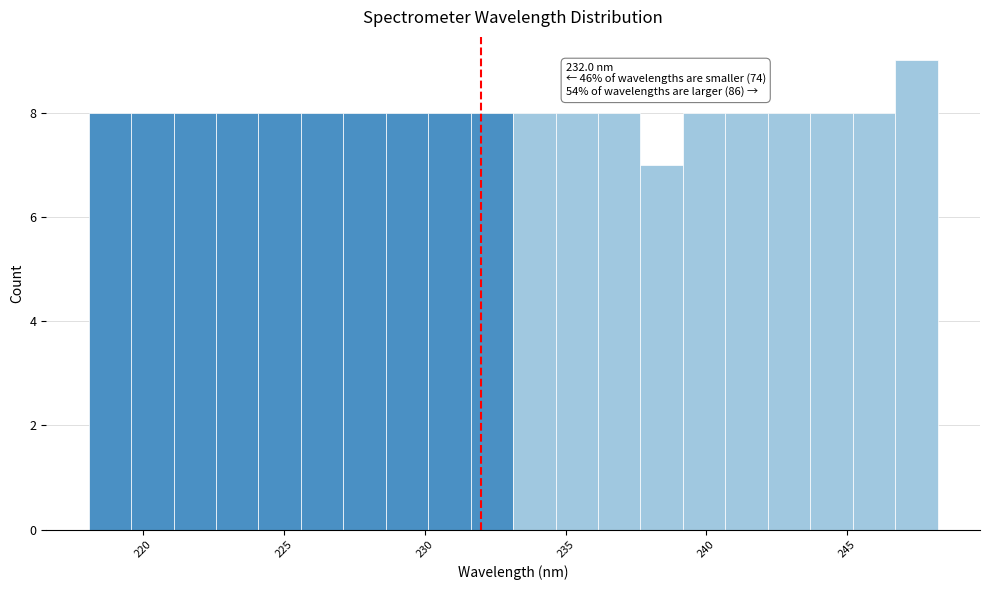

Around what value on the x-axis is the tallest bar? Give the approximate position of its centre, as read against the axis.

247.5